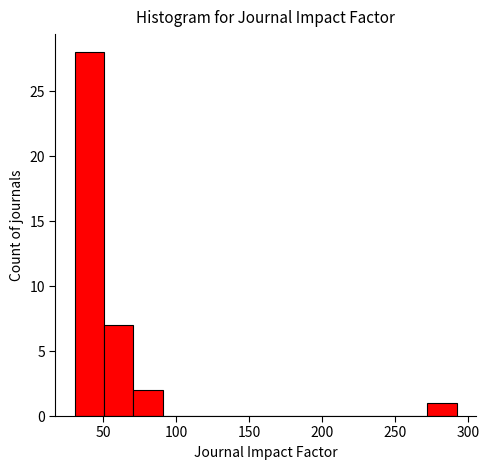

Reading left to right, list every bar in this chart as the range it spans on the x-axis followed by its height. Neither the bar edges nor the heights are printed on the chart, so give them approximately, as read against the axes.

30 to 50: 28
50 to 70: 7
70 to 90: 2
90 to 110: 0
110 to 130: 0
130 to 150: 0
150 to 170: 0
170 to 190: 0
190 to 210: 0
210 to 230: 0
230 to 250: 0
250 to 270: 0
270 to 290: 1